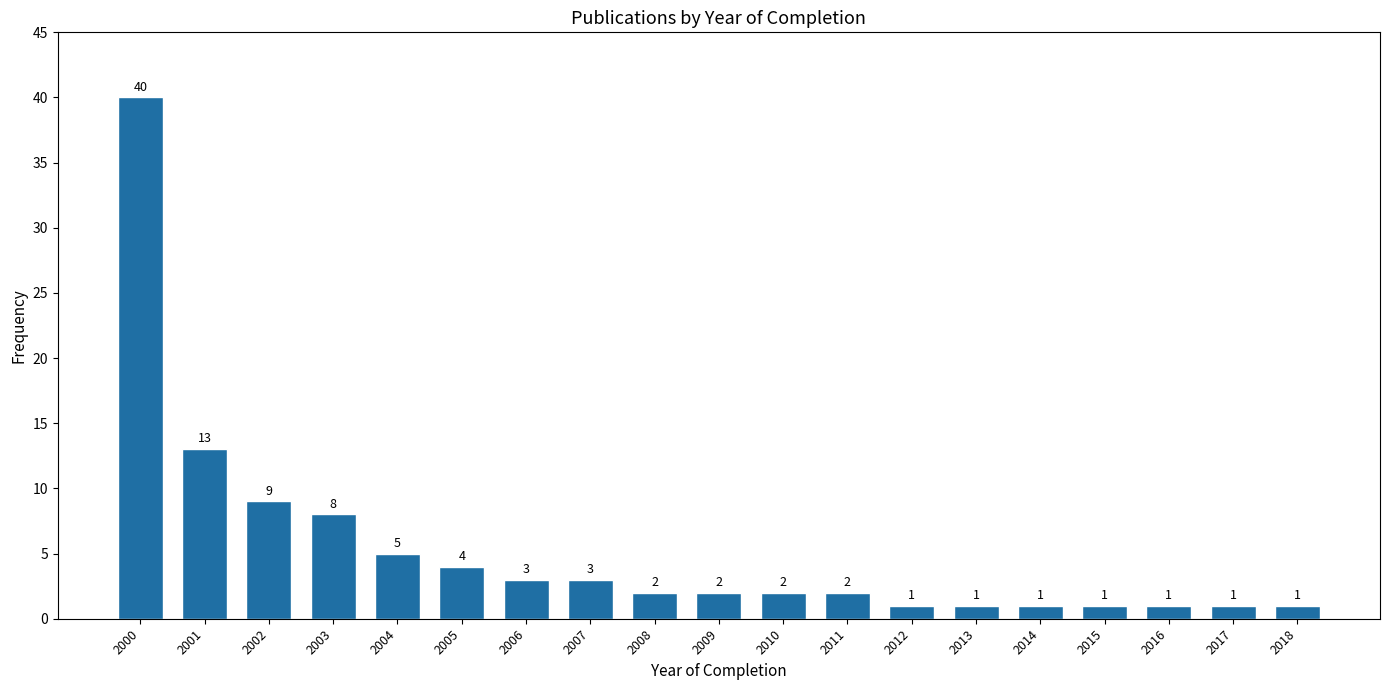

Reading left to right, list all the values displayed in this chart.

2000=40	2001=13	2002=9	2003=8	2004=5	2005=4	2006=3	2007=3	2008=2	2009=2	2010=2	2011=2	2012=1	2013=1	2014=1	2015=1	2016=1	2017=1	2018=1